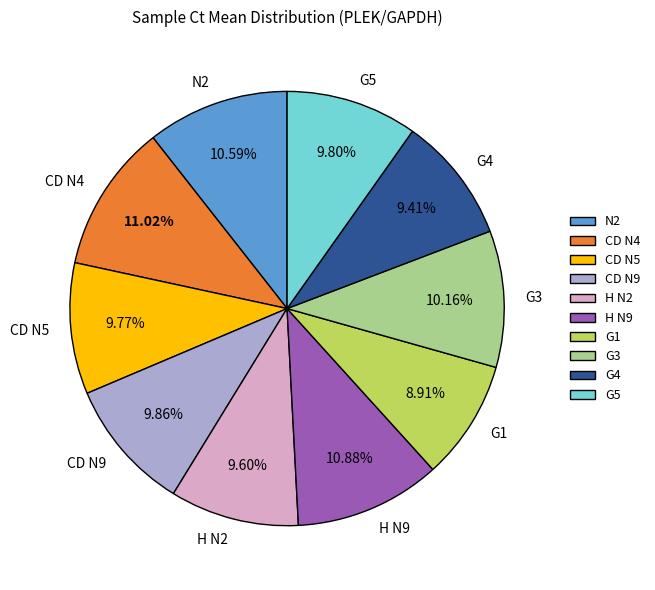

Count the number of slices in the pie.

10